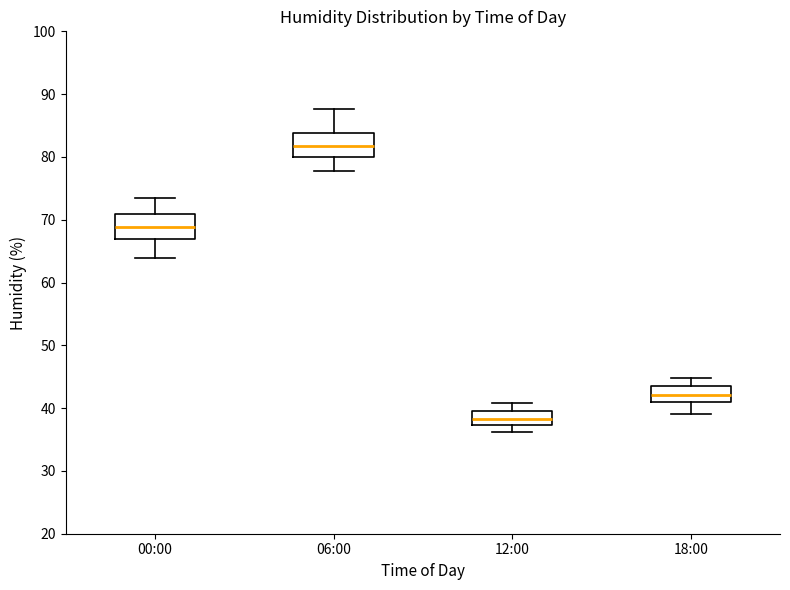

Where does the upper whisker of the box for 12:00 end on the y-axis? The values are not printed on the chart, so give them approximately, as read against the axis.

41